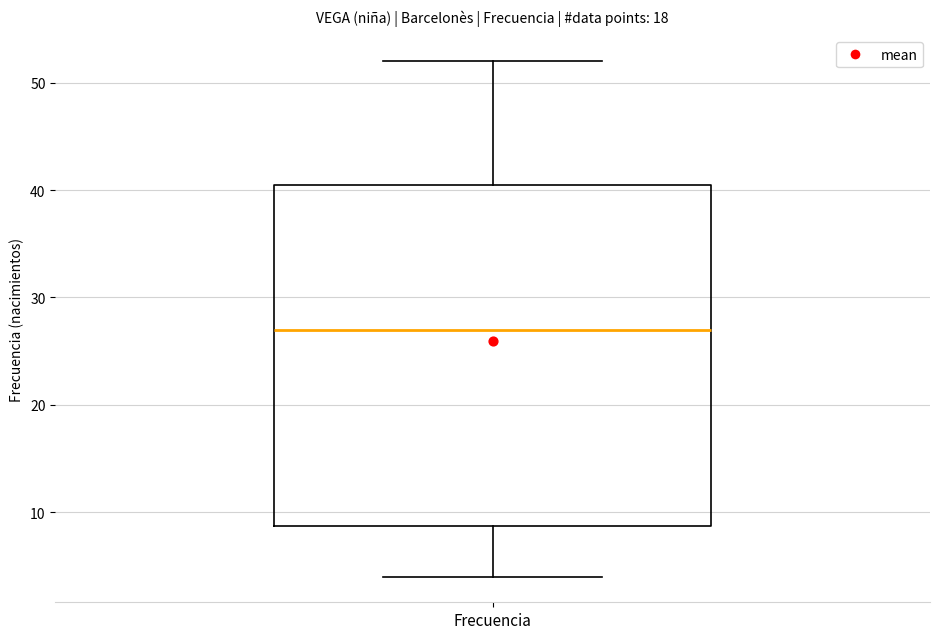

Where does the upper whisker of the box for Frecuencia end on the y-axis? The values are not printed on the chart, so give them approximately, as read against the axis.

52